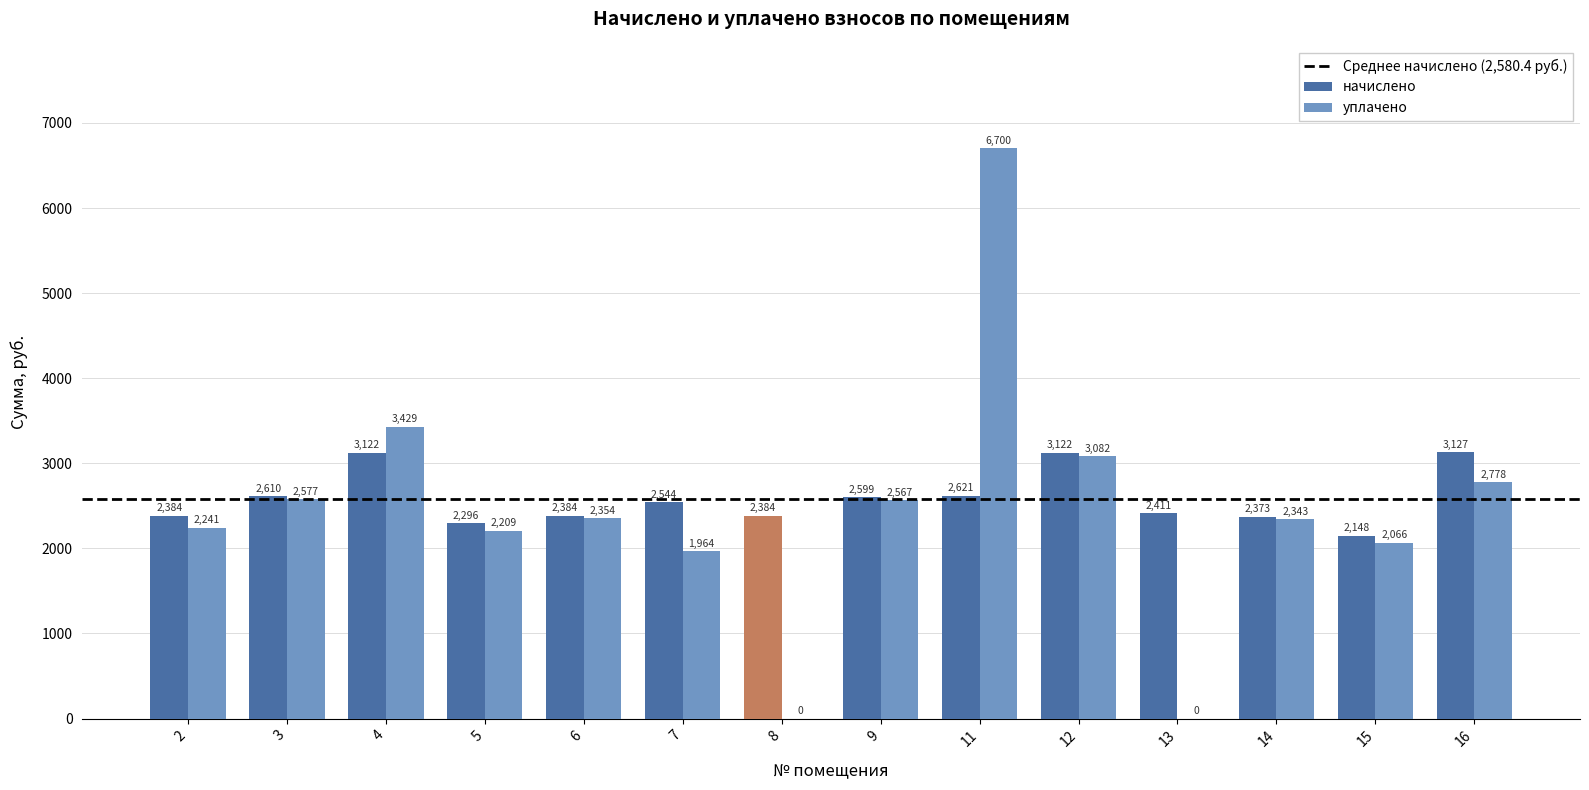

How many distinct data groups are displayed?

2